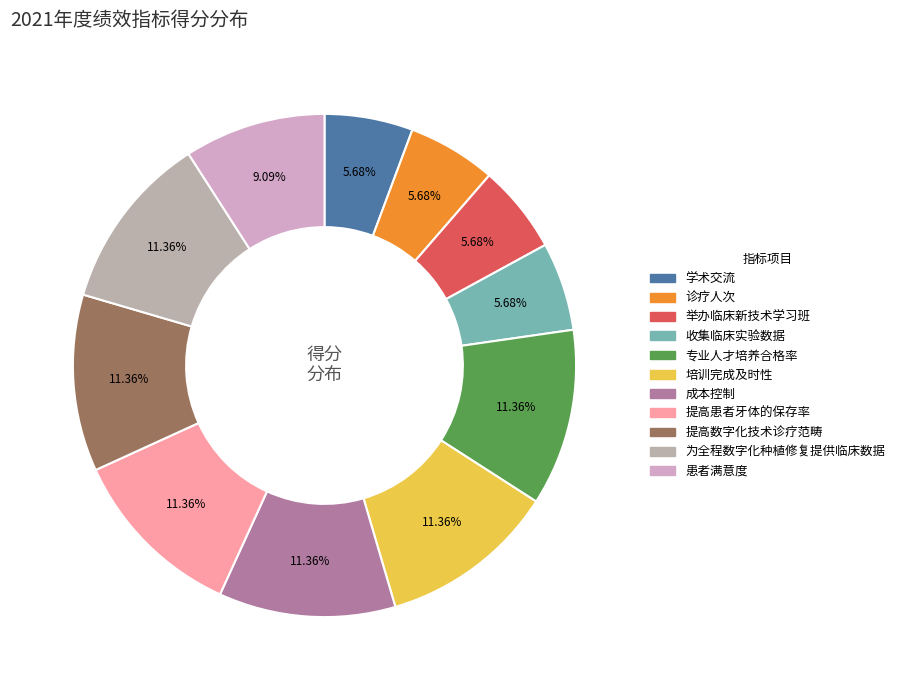

Combined, do 举办临床新技术学习班 and 成本控制 account for over 50%?

No